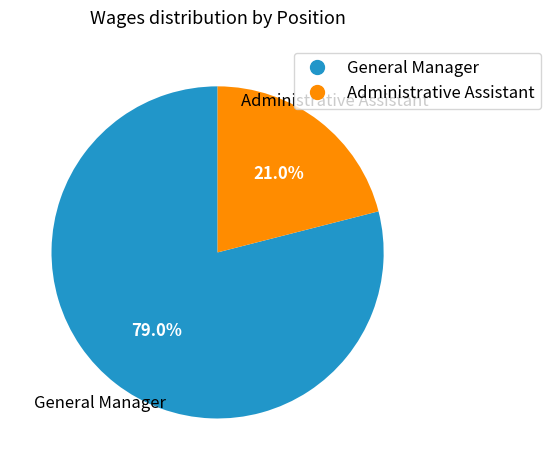

What is the smallest slice in the pie chart?

Administrative Assistant